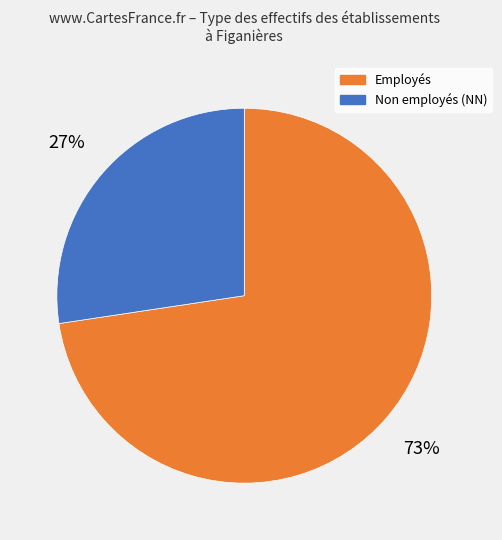

How many segments does this pie chart have?

2